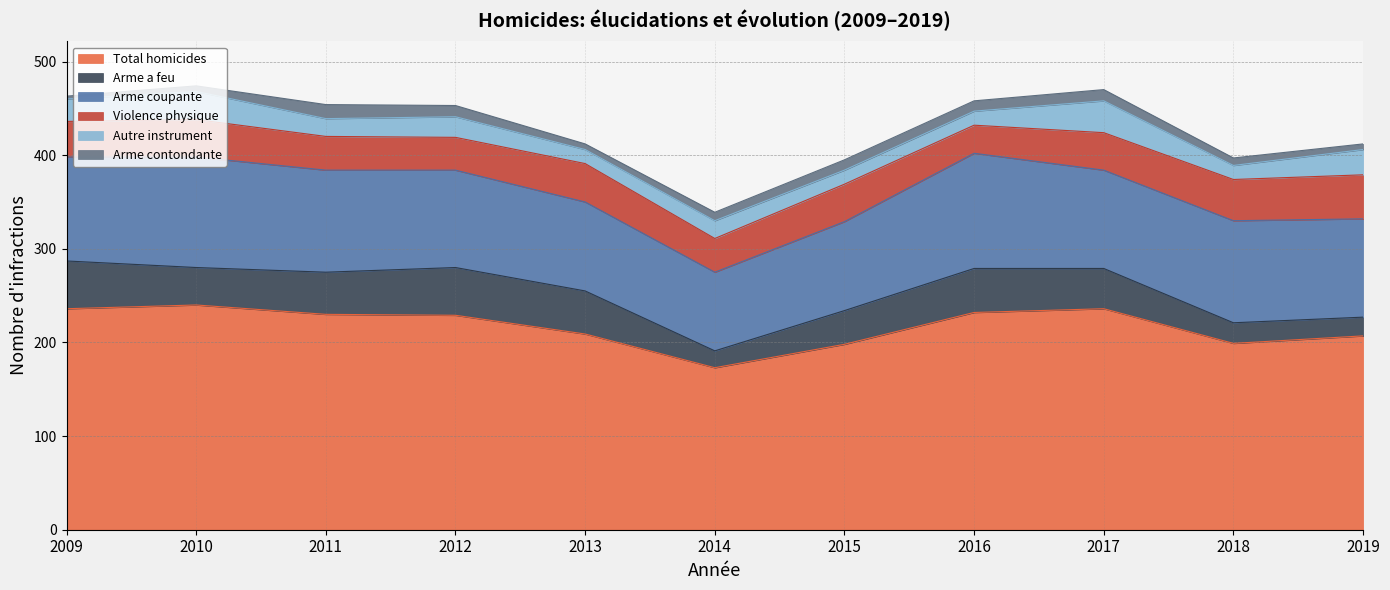

Where does the Autre instrument series first go above 19?

2009